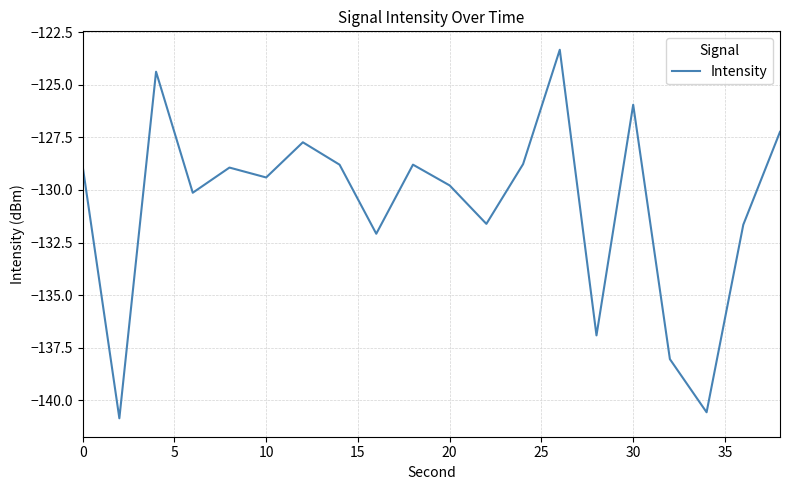

What is the difference between the maximum and minimum values?

17.5